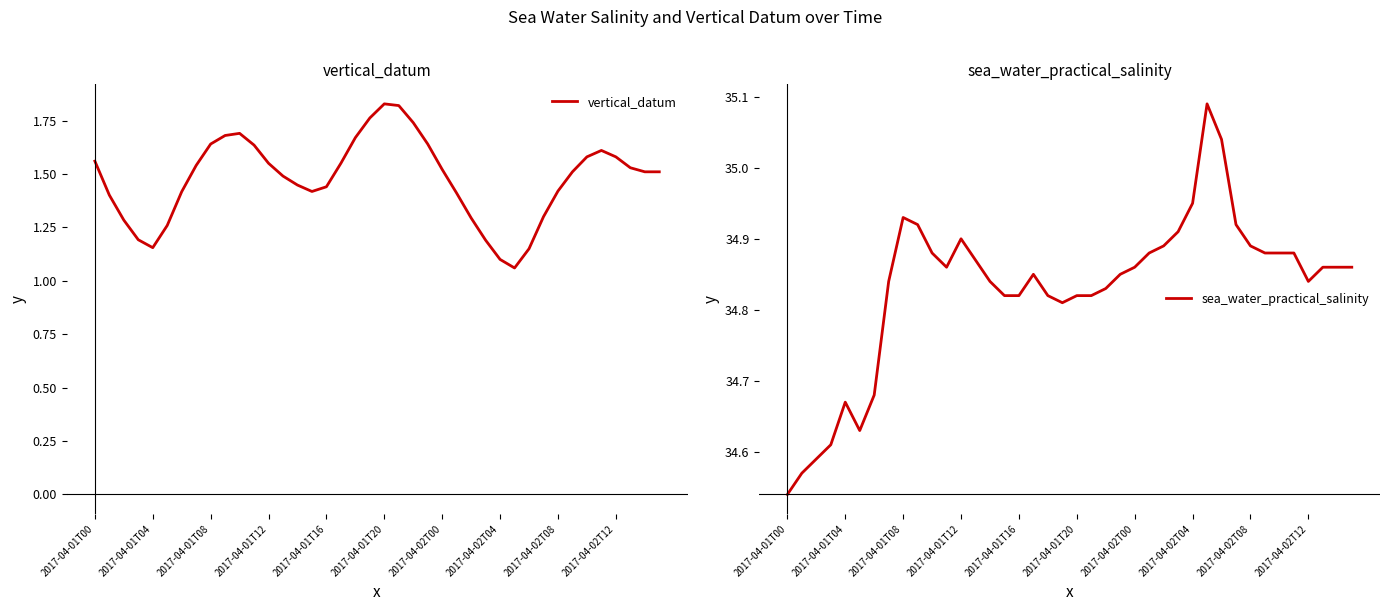

What is the average value of the sea_water_practical_salinity series?

34.8